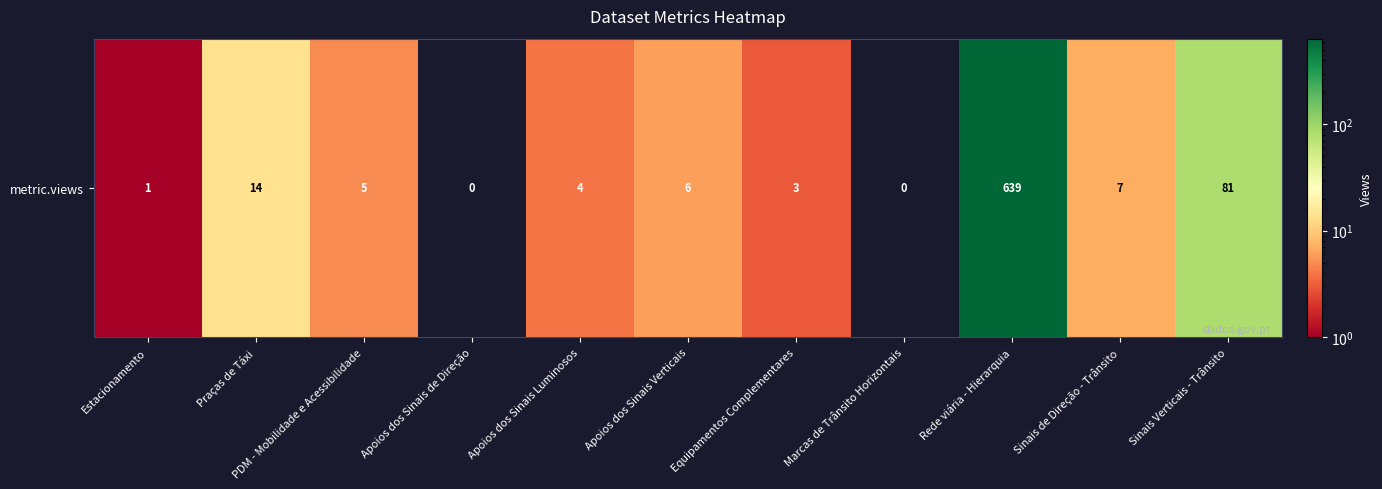

The value at Marcas de Trânsito Horizontais is 0. True or false?

True